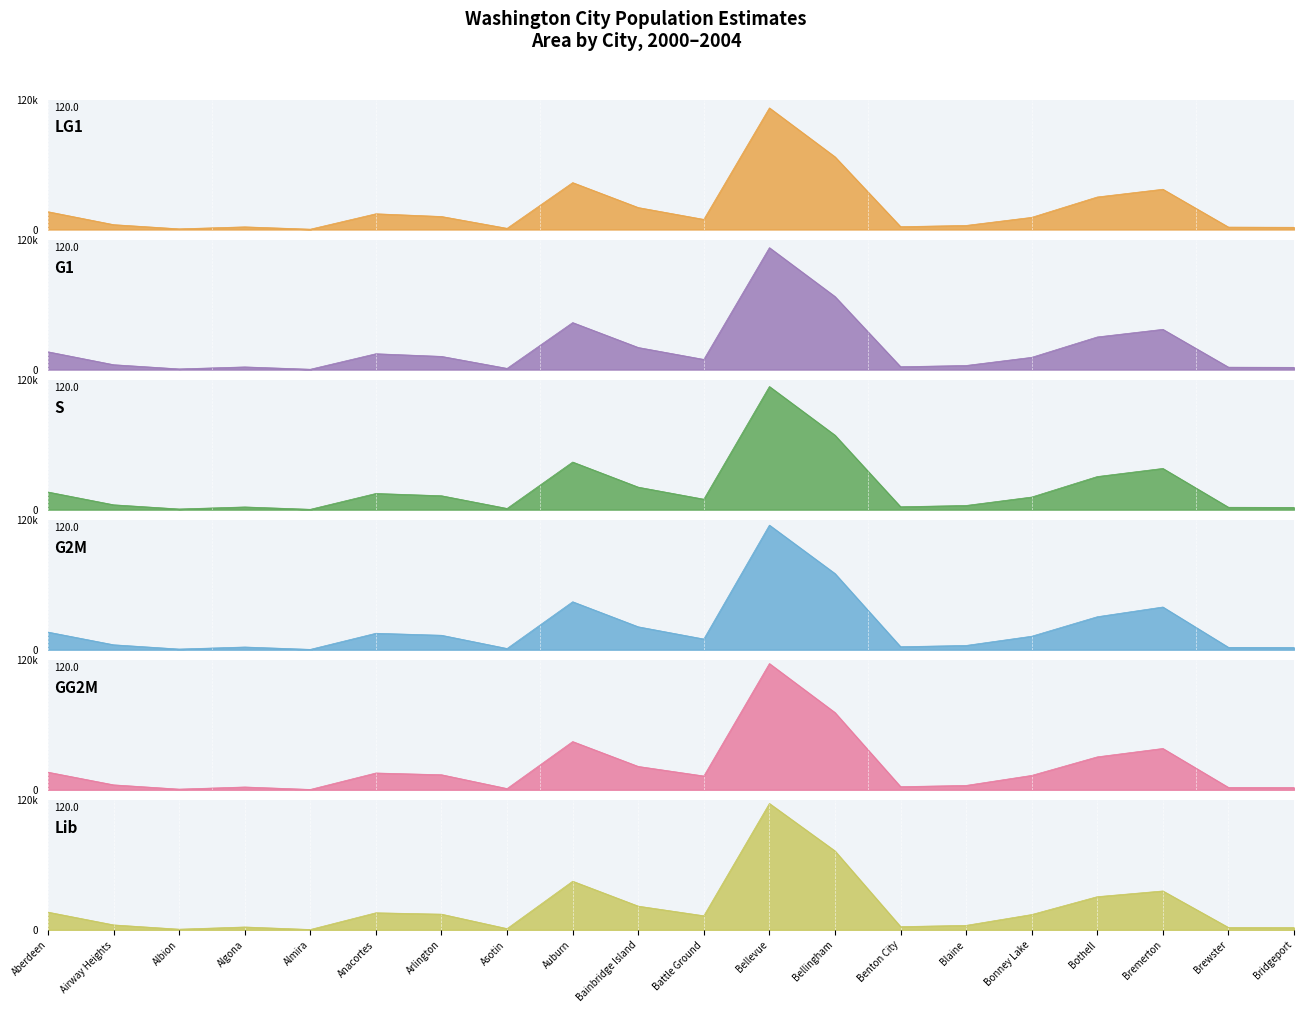

What is the lowest value of the G1 (Jul 2000) series?

302